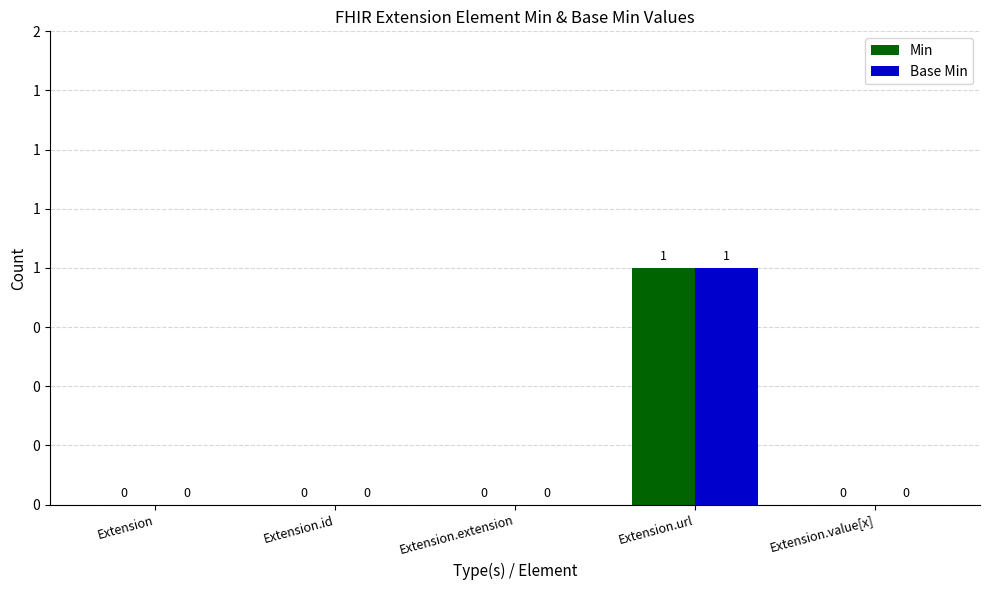

What are all the series names shown in the legend?

Min, Base Min